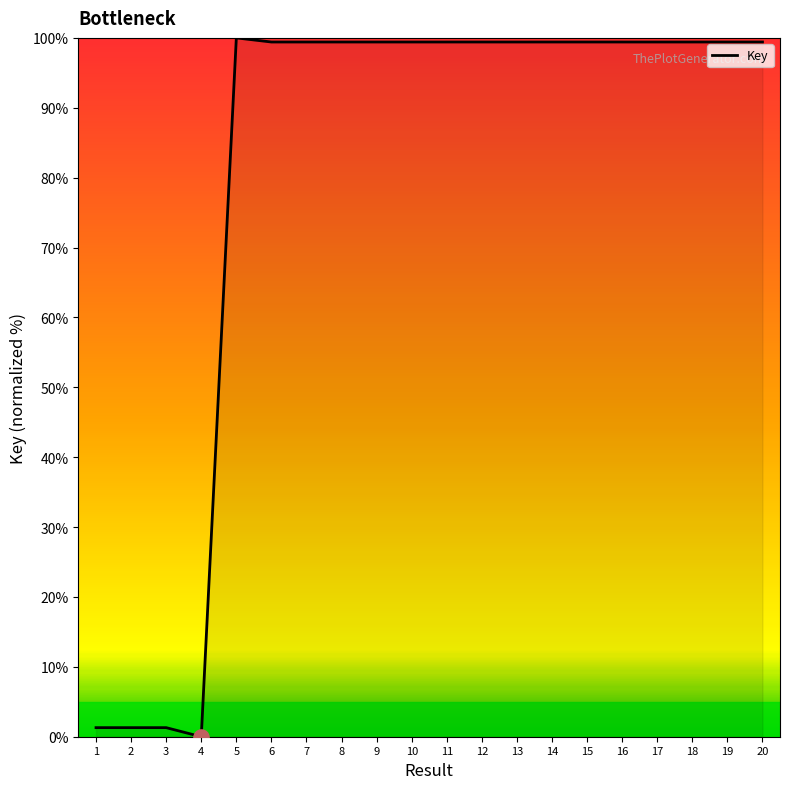

Which has a higher value, 3 or 15?

15